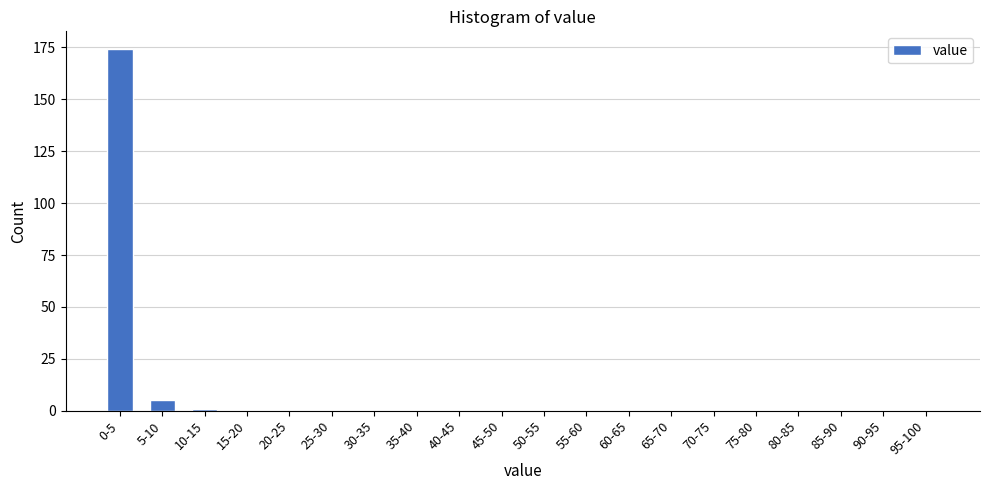

Reading left to right, transcribe all the data shown in this chart.

0-5=174	5-10=5	10-15=1	15-20=0	20-25=0	25-30=0	30-35=0	35-40=0	40-45=0	45-50=0	50-55=0	55-60=0	60-65=0	65-70=0	70-75=0	75-80=0	80-85=0	85-90=0	90-95=0	95-100=0